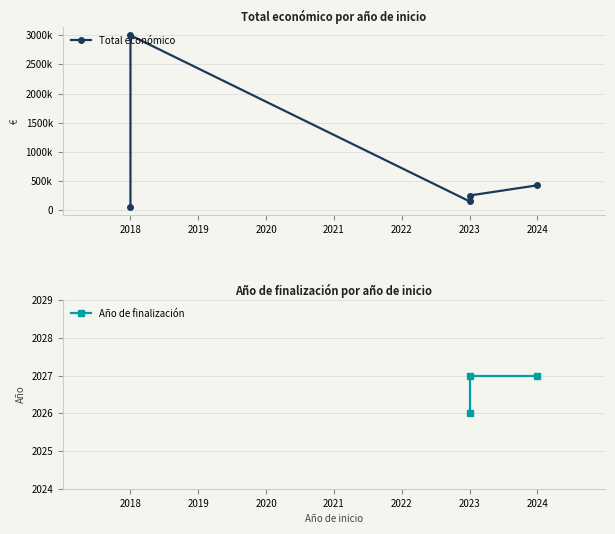

What is the average value?

776246